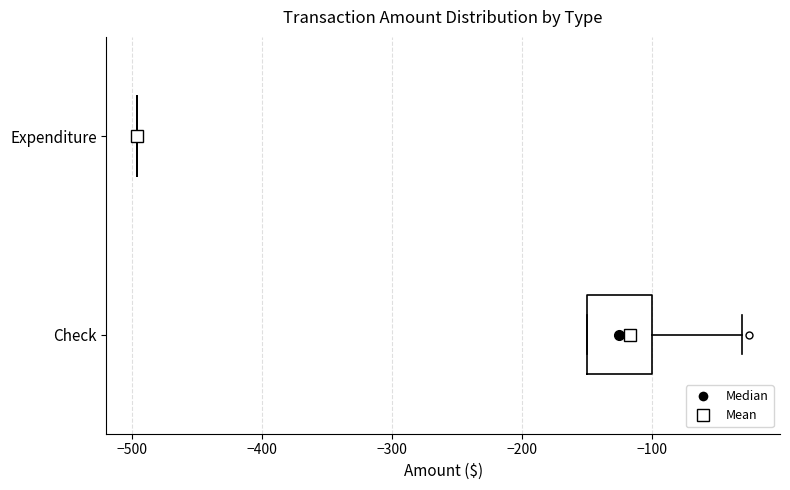

Reading bottom to top, read every box against the x-axis: the position of its median line, the range the box covers, and the ends of its whiskers. The values are not printed on the chart, so give them approximately, as read against the axis.

Check: median -120, box -150 to -100, whiskers -150 to -30
Expenditure: box collapsed to a line at -500, whiskers -500 to -500